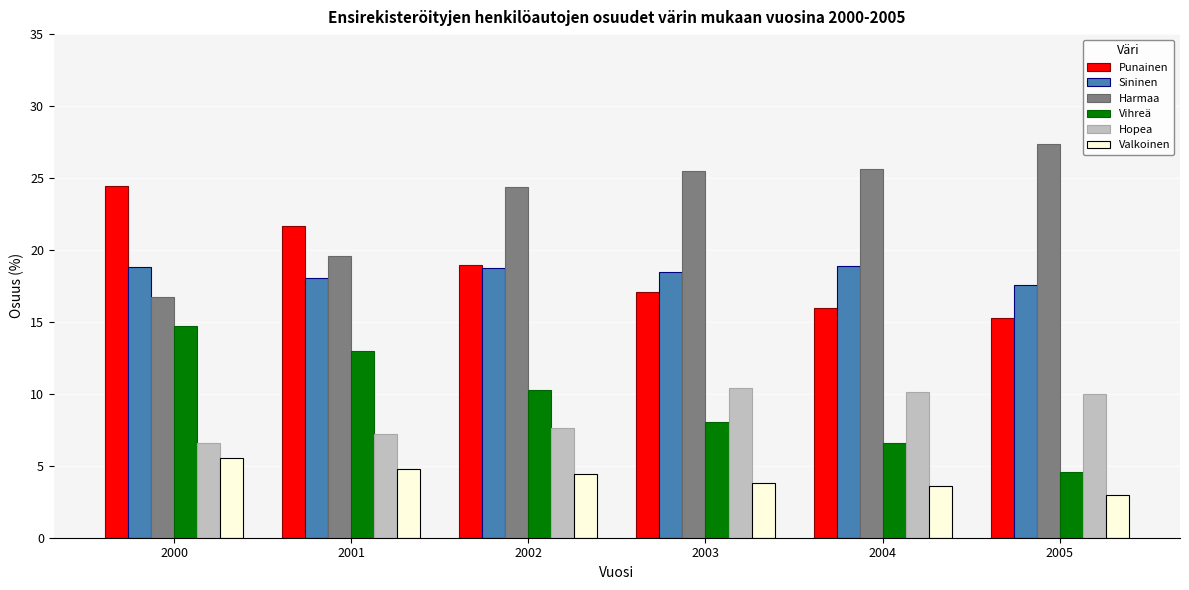

What is the approximate value of Punainen at 2000?

24.4